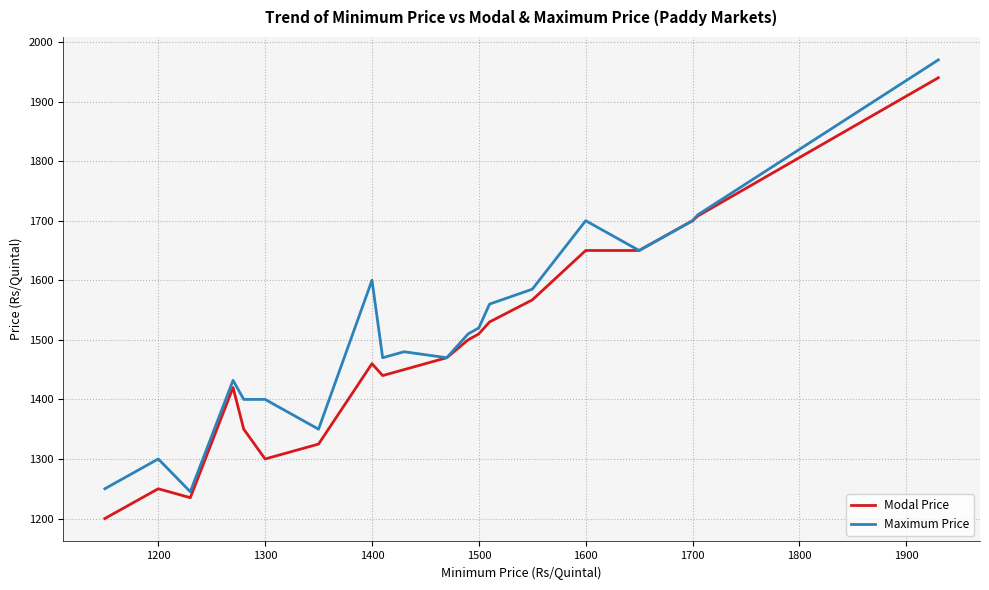

What is the minimum value for Modal Price?

1200